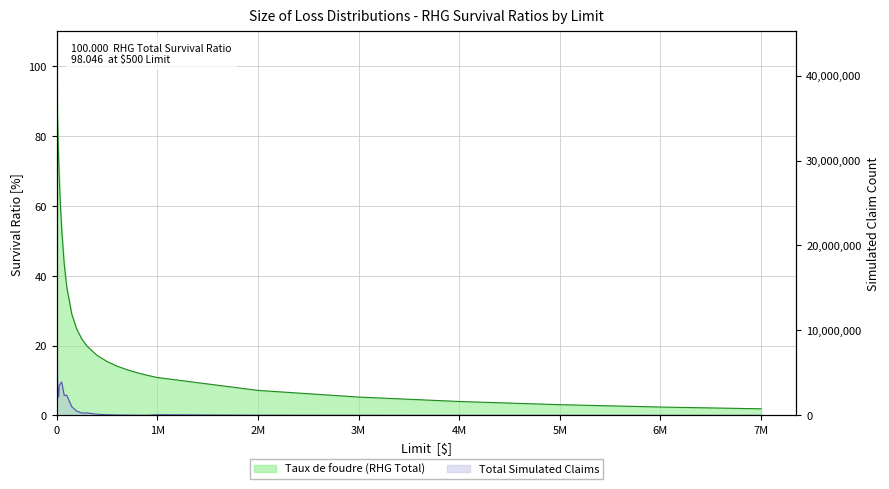

True or false: Total Simulated Claims and Taux de foudre (RHG Total) cross at least once.

False